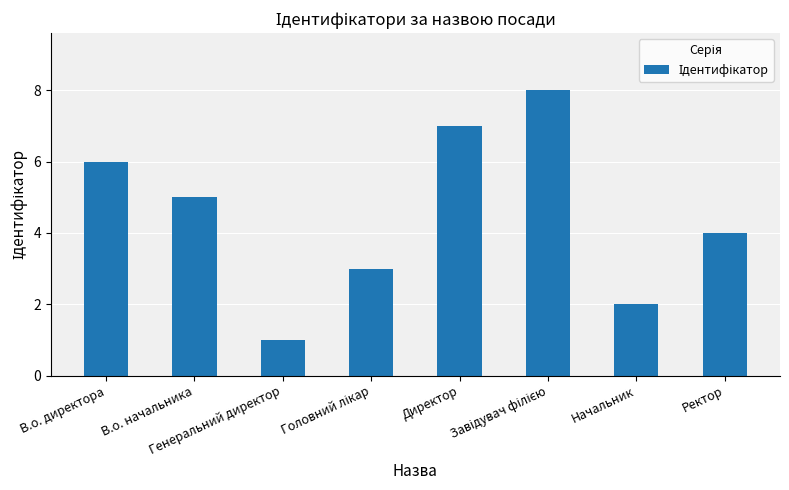

Where does the data first go above 5?

В.о. директора